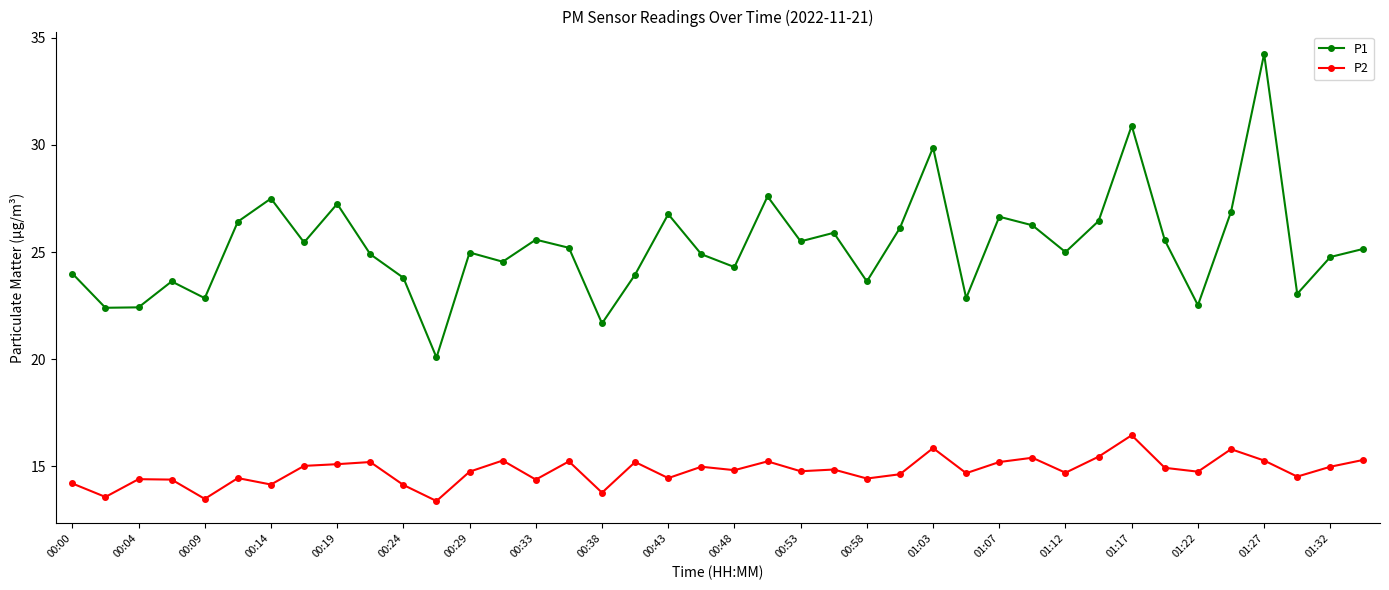

Which series has the largest total across all categories?

P1